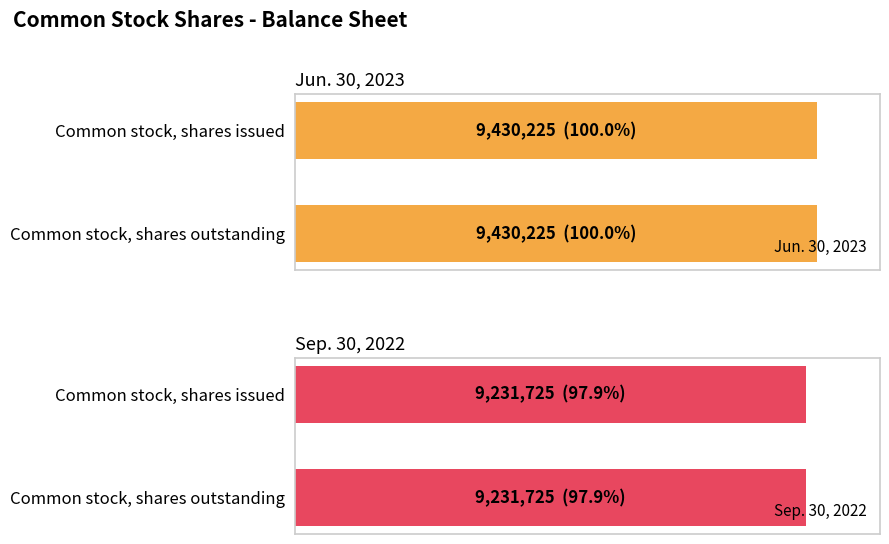

Does the chart contain stacked bars?

No